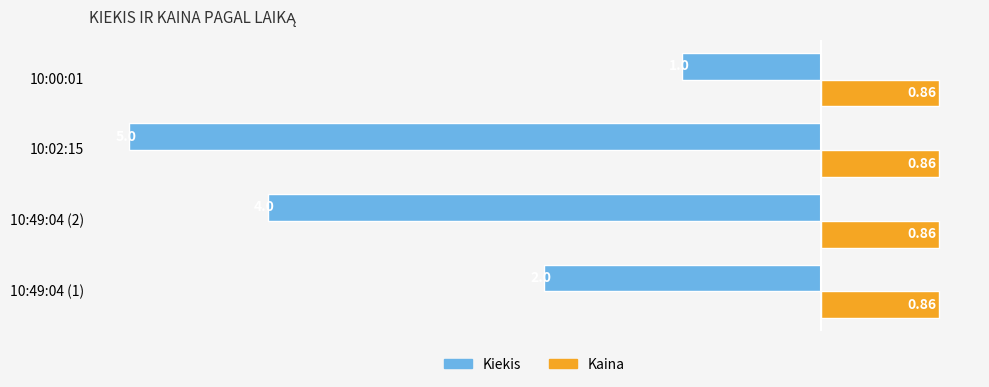

What is the sum of all Kiekis values?

-12.0